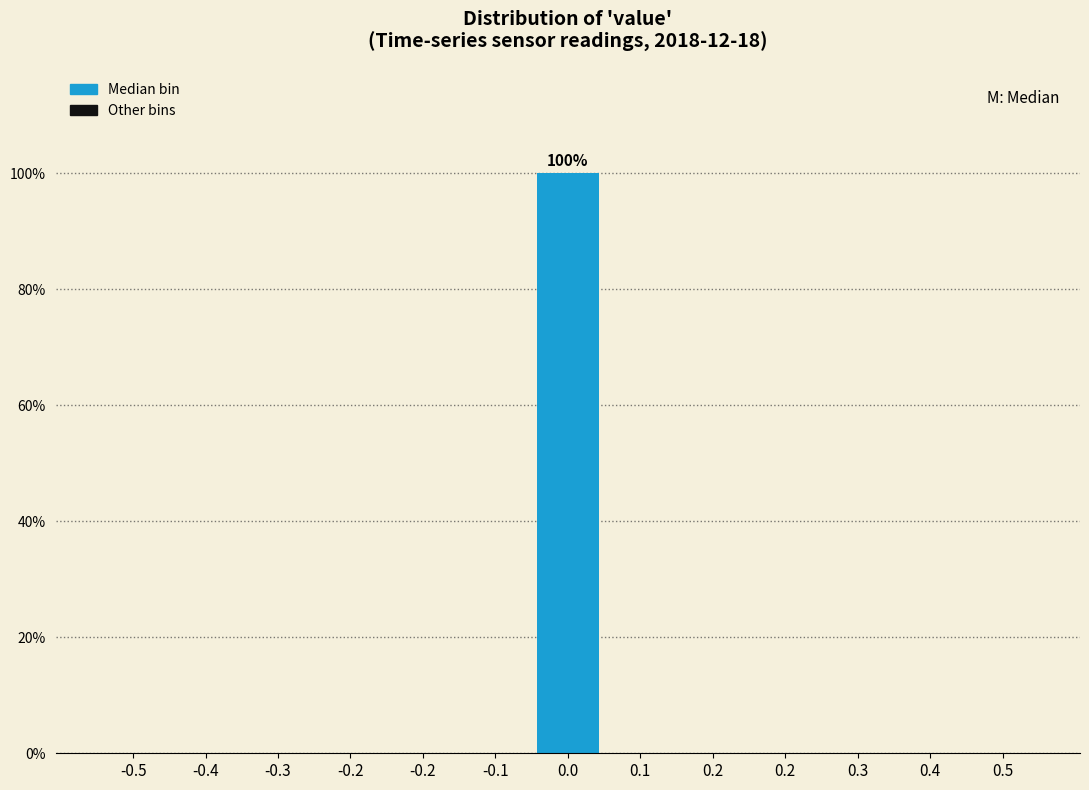

How many distinct data groups are displayed?

1